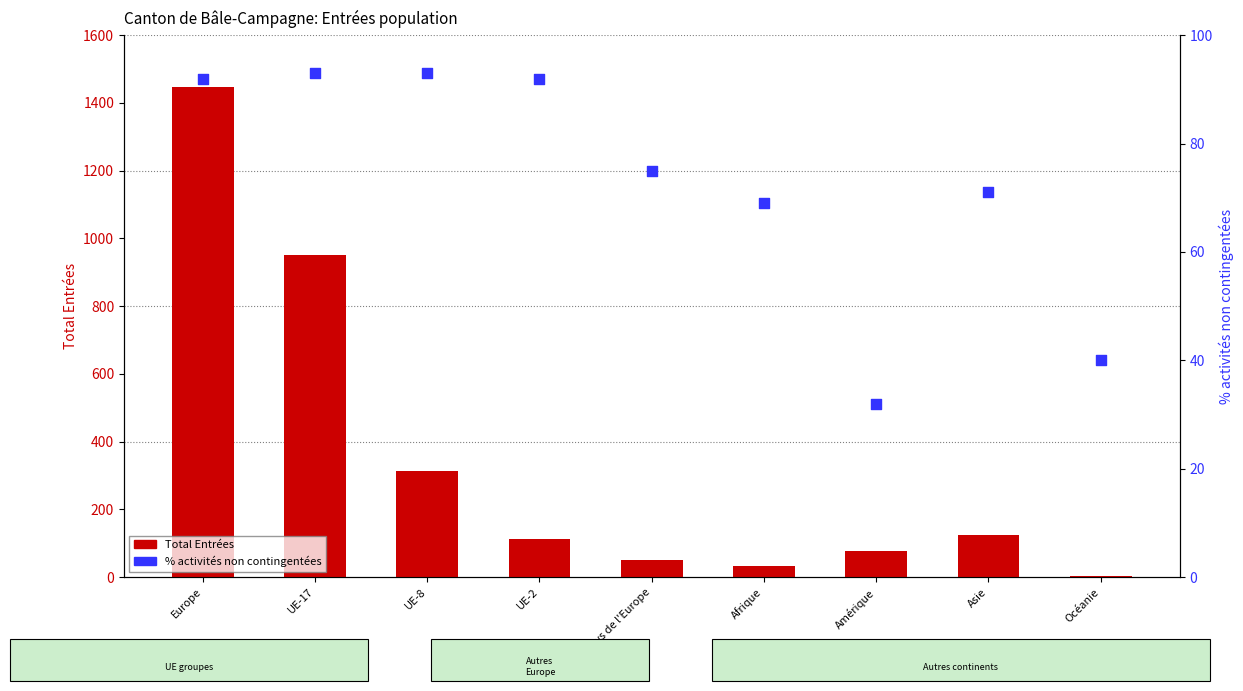

Is the value of Total Entrées at Afrique greater than the value of % activités non contingentées at Europe?

No